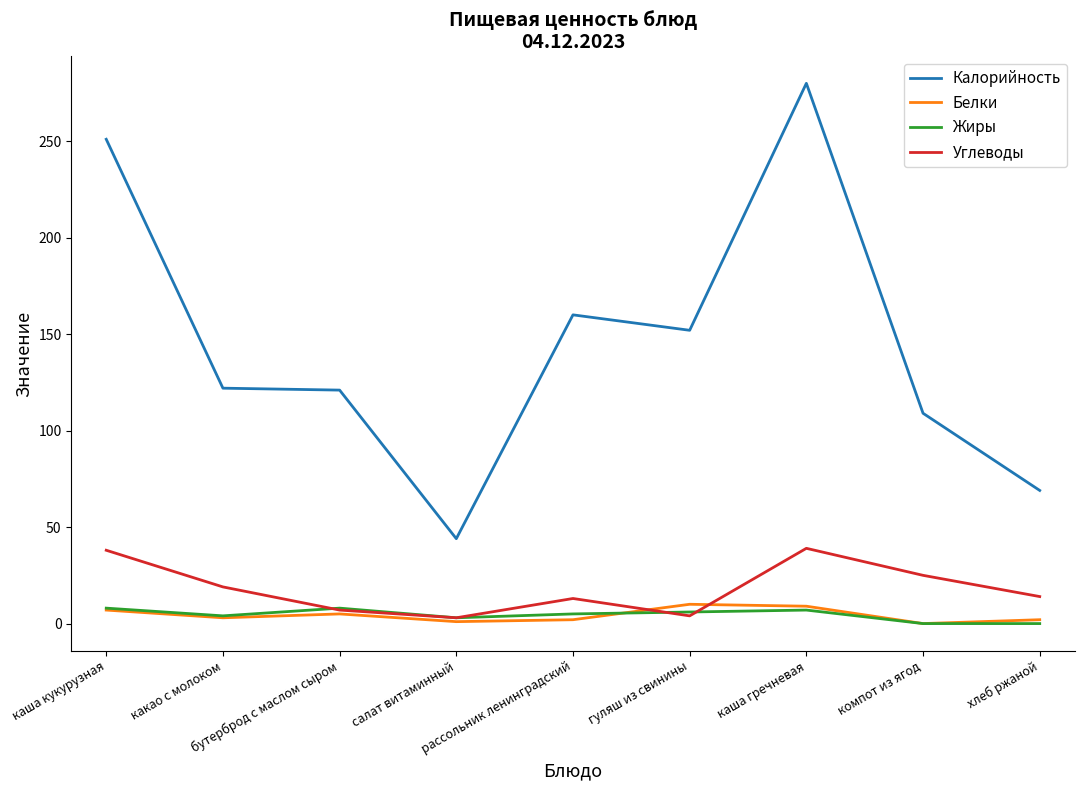

Where is the first local minimum for Углеводы?

салат витаминный